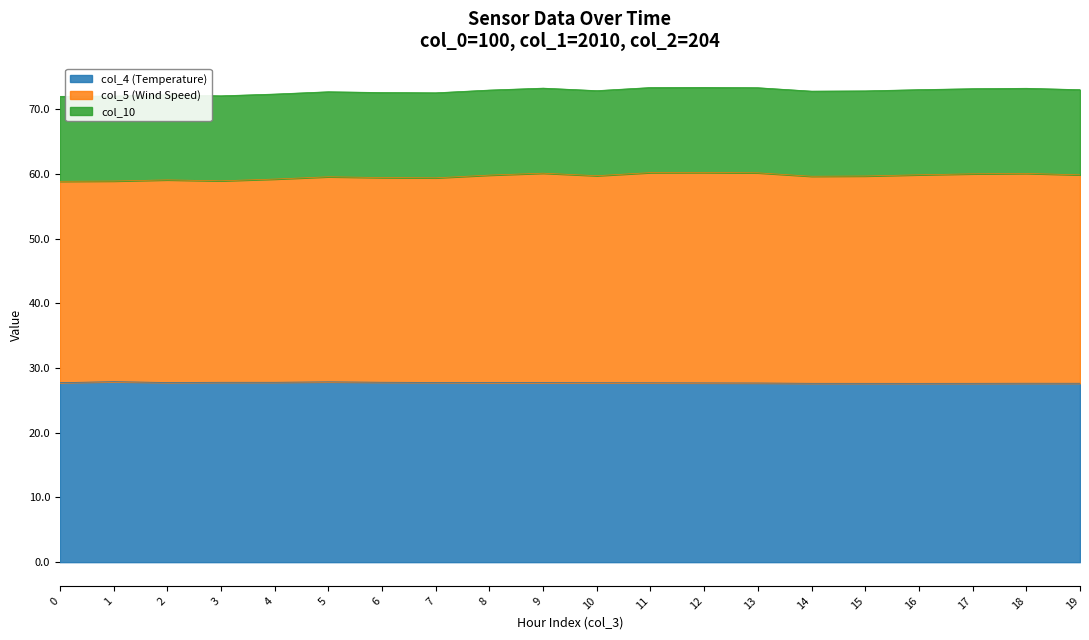

Which series has the widest spread of values?

col_5 (Wind Speed)